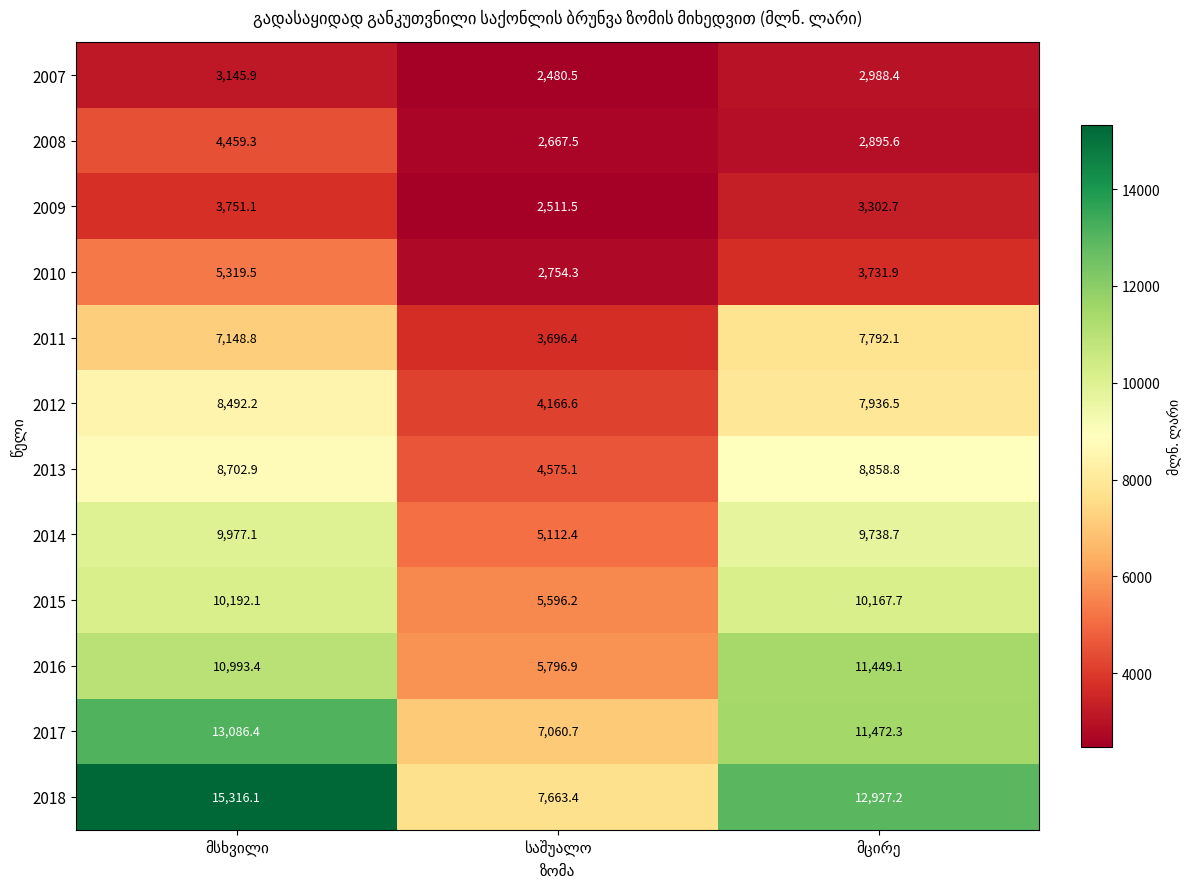

Which series has the largest range (max minus min)?

2018